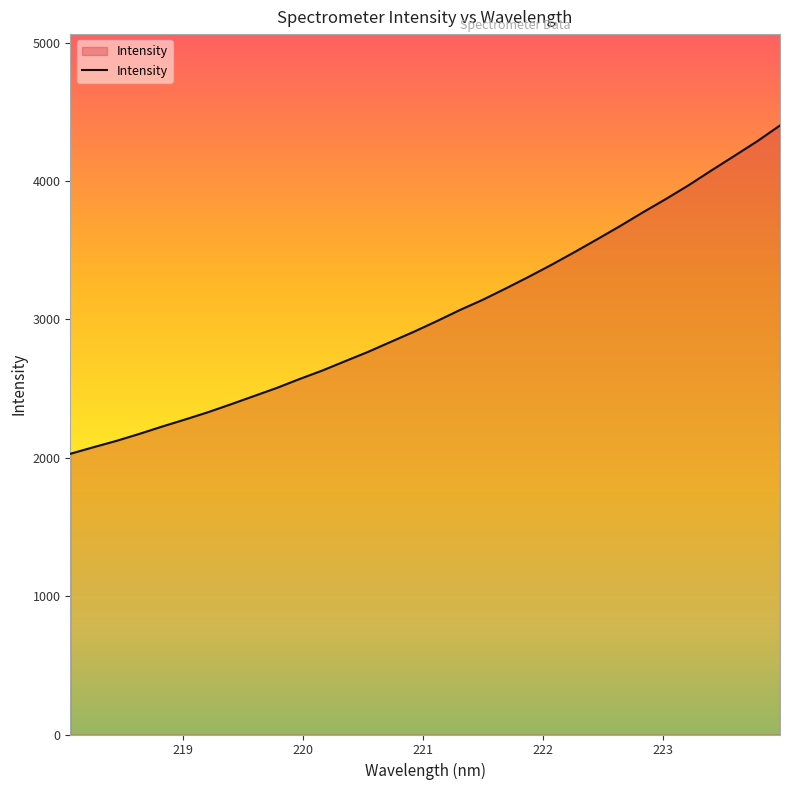

What is the smallest value displayed?

2029.1